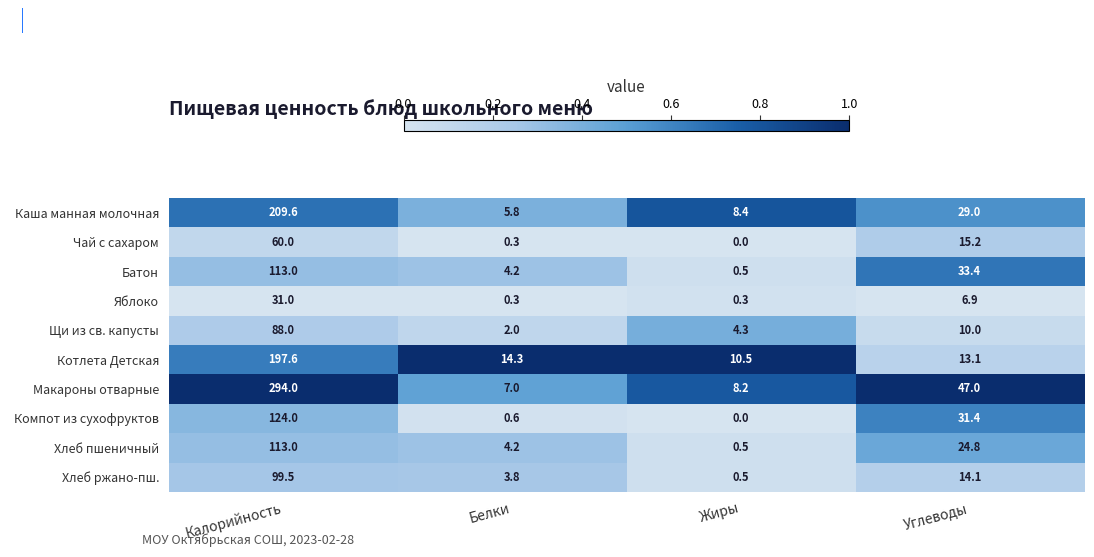

At how many categories does at least one series exceed 0?

4